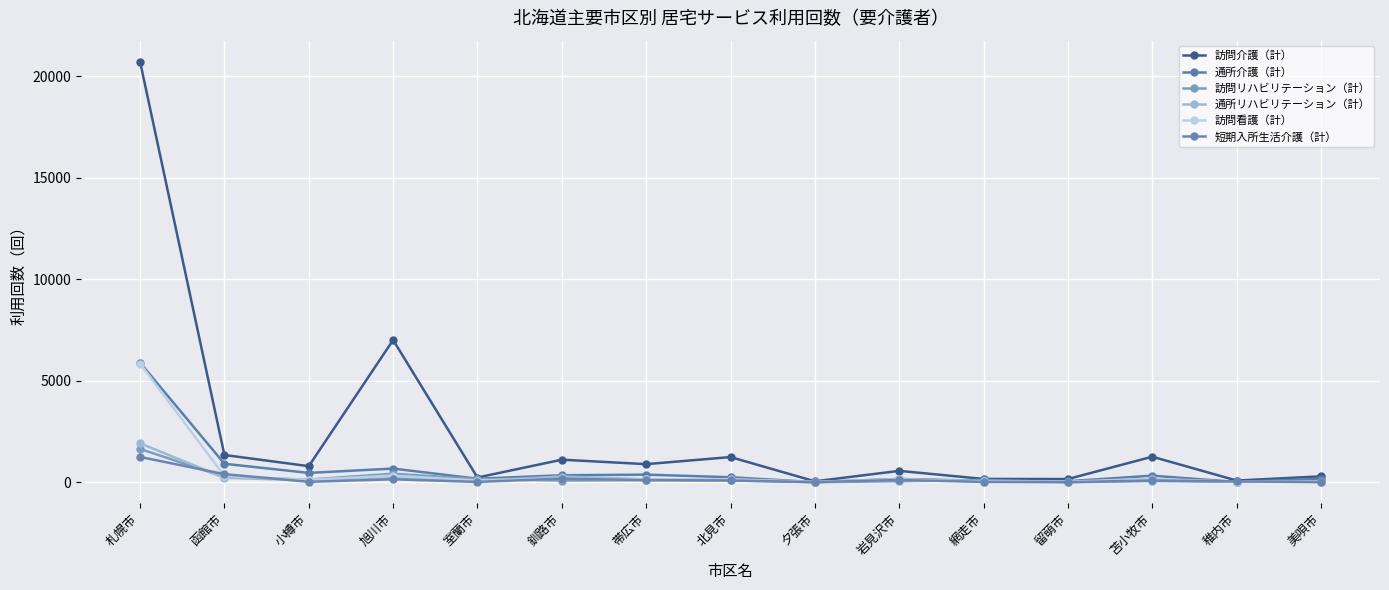

How many interior local peaks does the 通所リハビリテーション（計） series have?

4